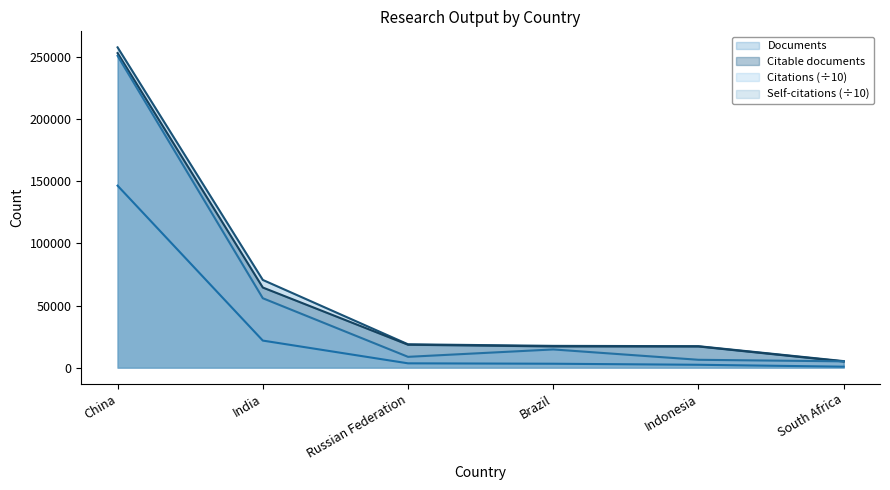

Which category has the lowest value in the Citable documents series?

South Africa